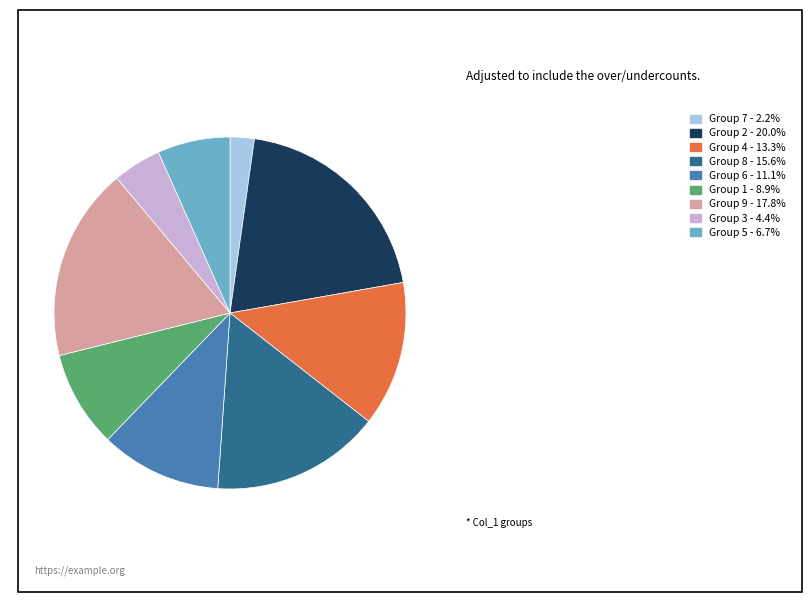

Is there any slice that represents more than half of the pie?

No